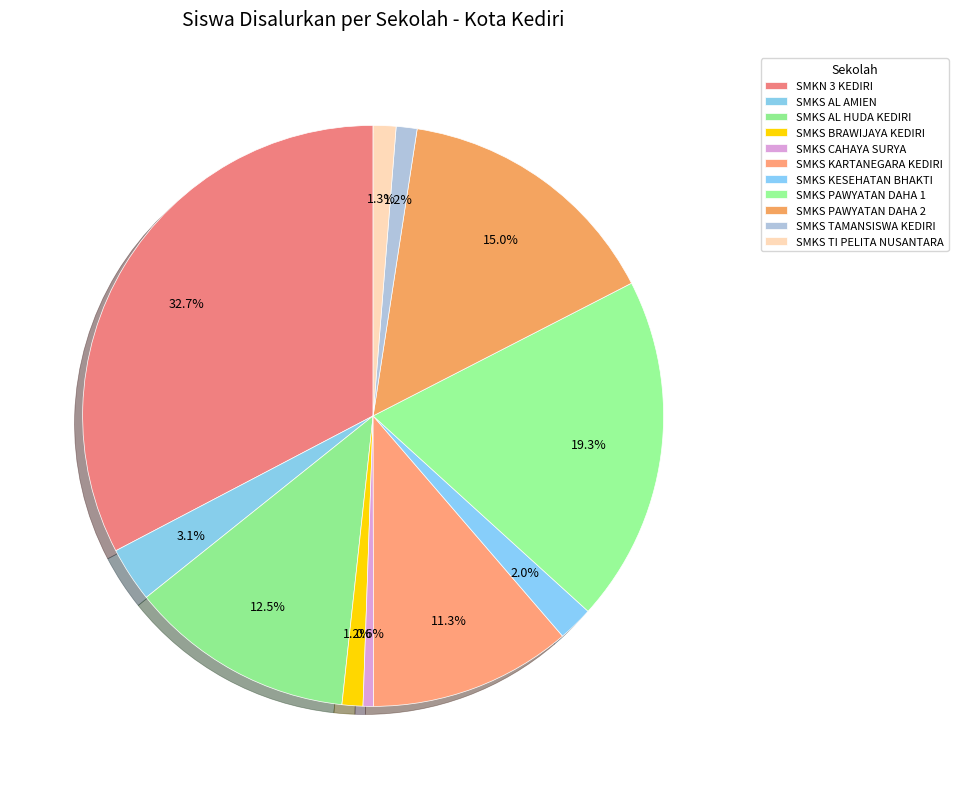

The SMKS PAWYATAN DAHA 2 slice represents 27% of the pie. True or false?

False